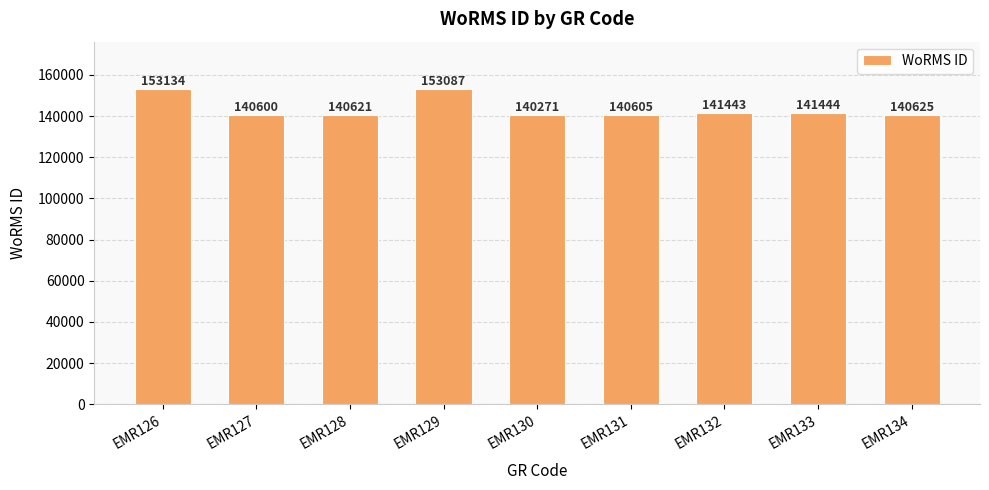

What is the greatest value displayed?

153134